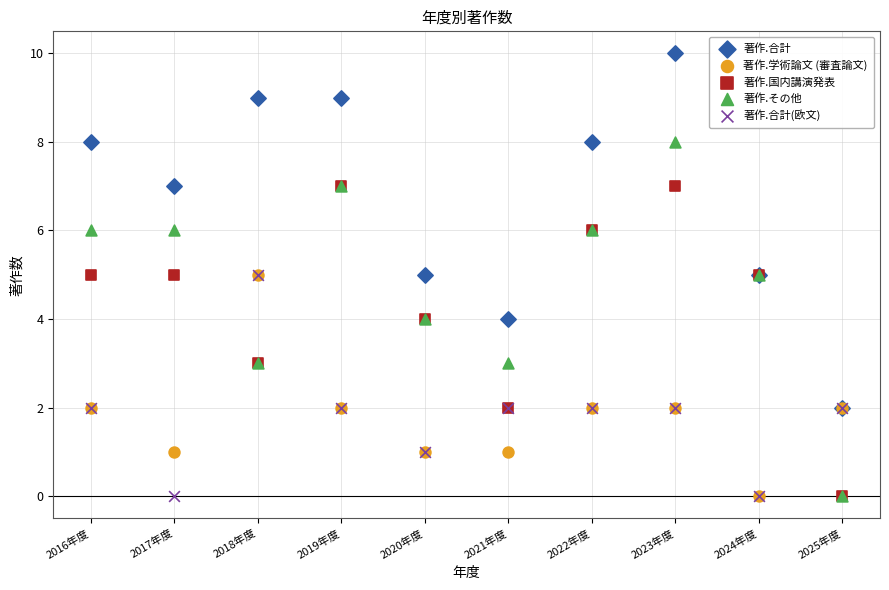

What are all the series names shown in the legend?

著作.合計, 著作.学術論文 (審査論文), 著作.国内講演発表, 著作.その他, 著作.合計(欧文)